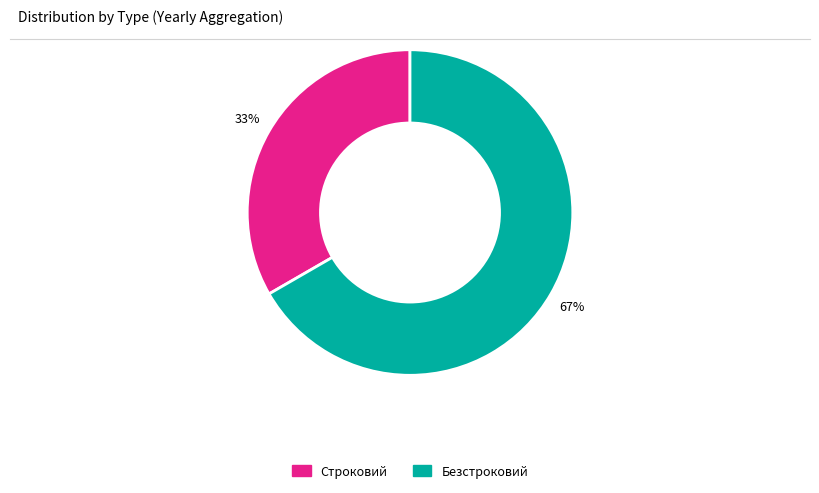

How many segments does this pie chart have?

2